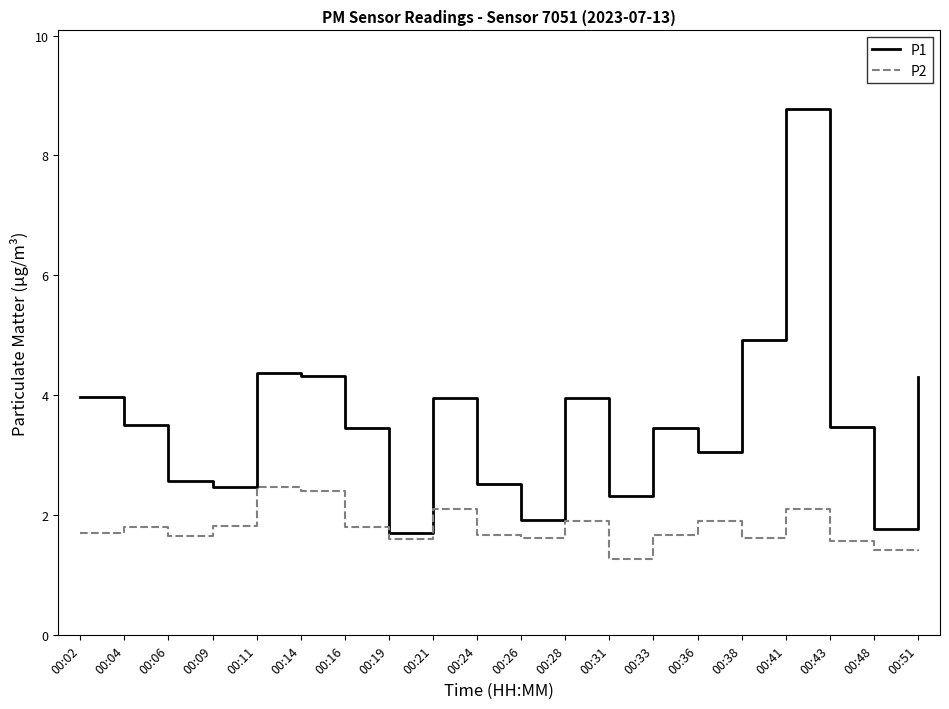

What is the total value across all series at 00:31?

3.6